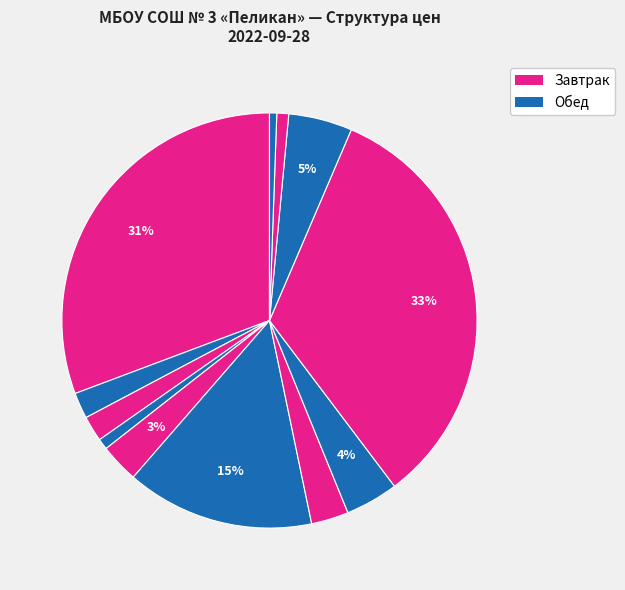

How many slices are in this pie chart?

12